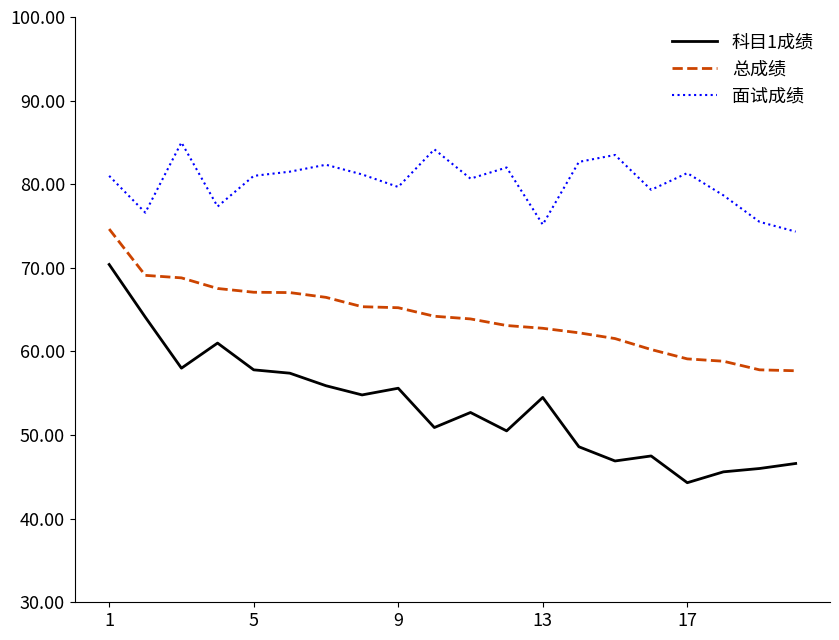

True or false: 科目1成绩 and 总成绩 cross at least once.

False